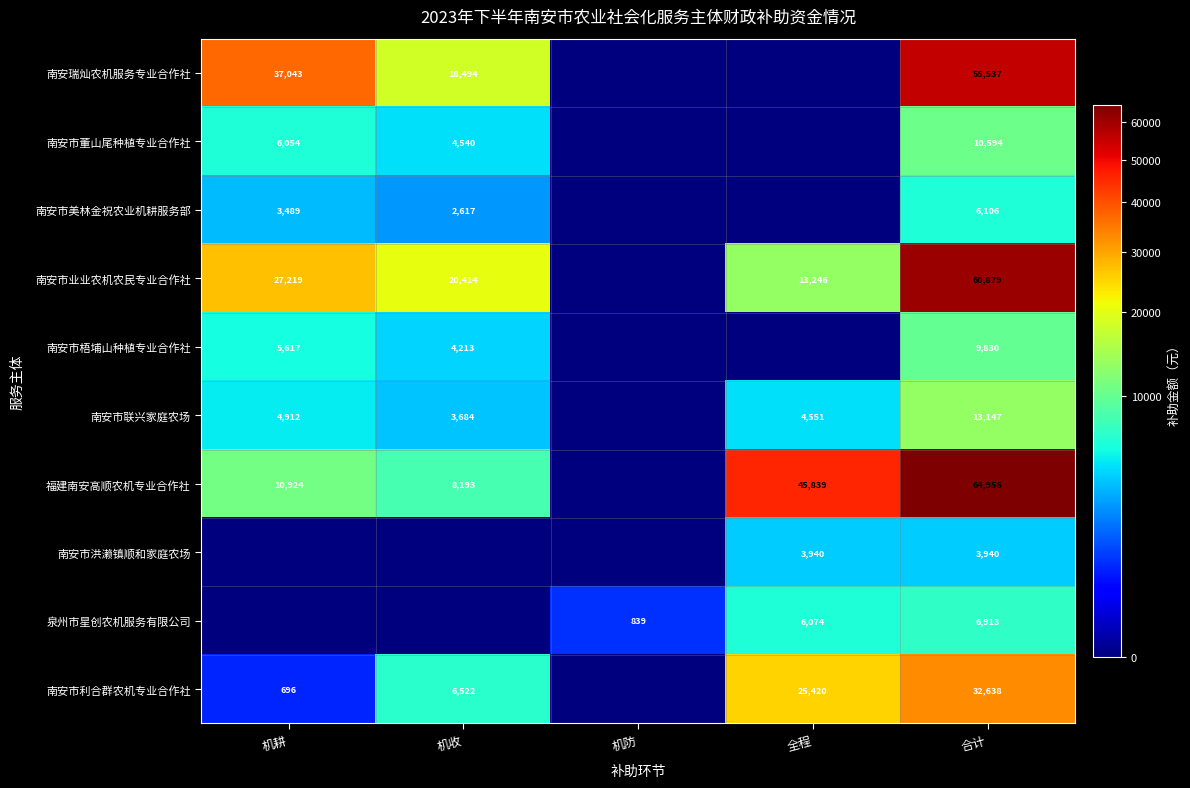

What is the greatest value displayed?

64956